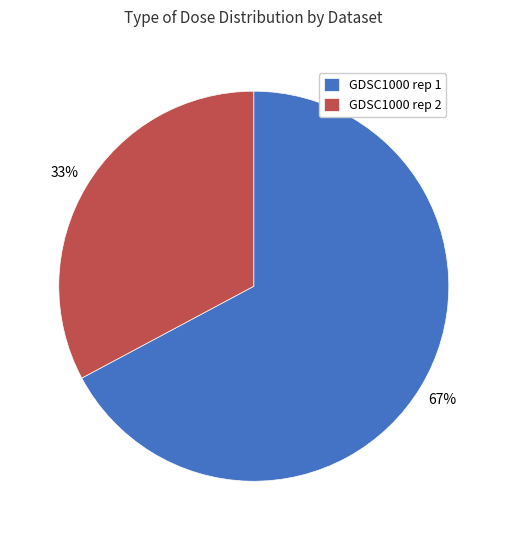

Combined, do GDSC1000 rep 1 and GDSC1000 rep 2 account for over 50%?

Yes